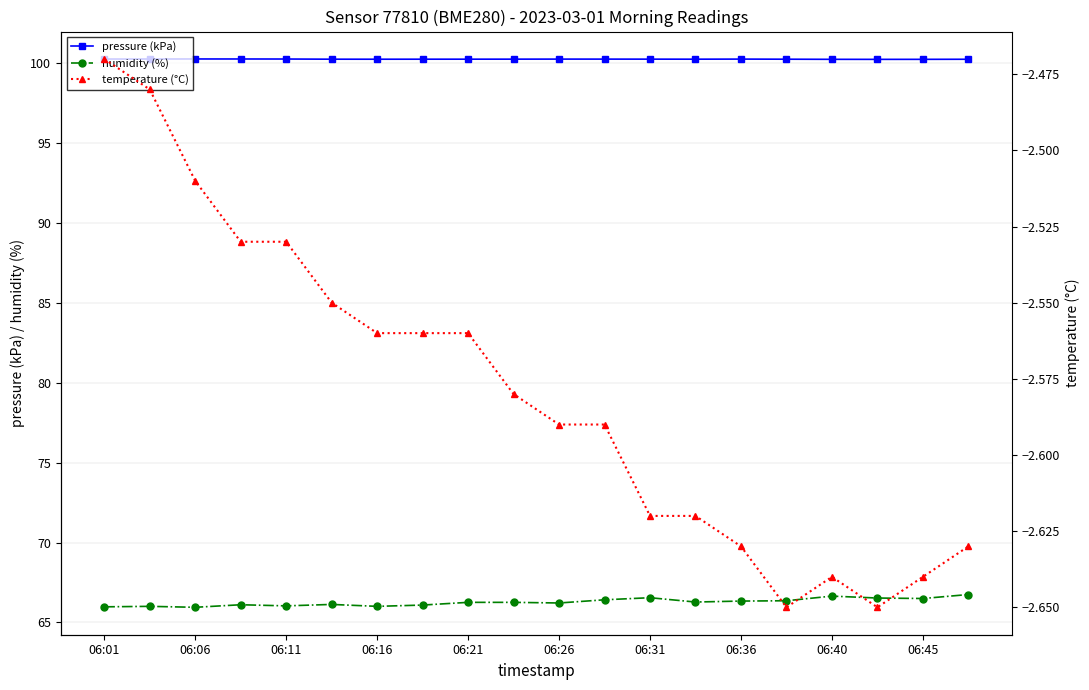

Is it true that pressure (kPa) equals 100.2 at 06:06?

True